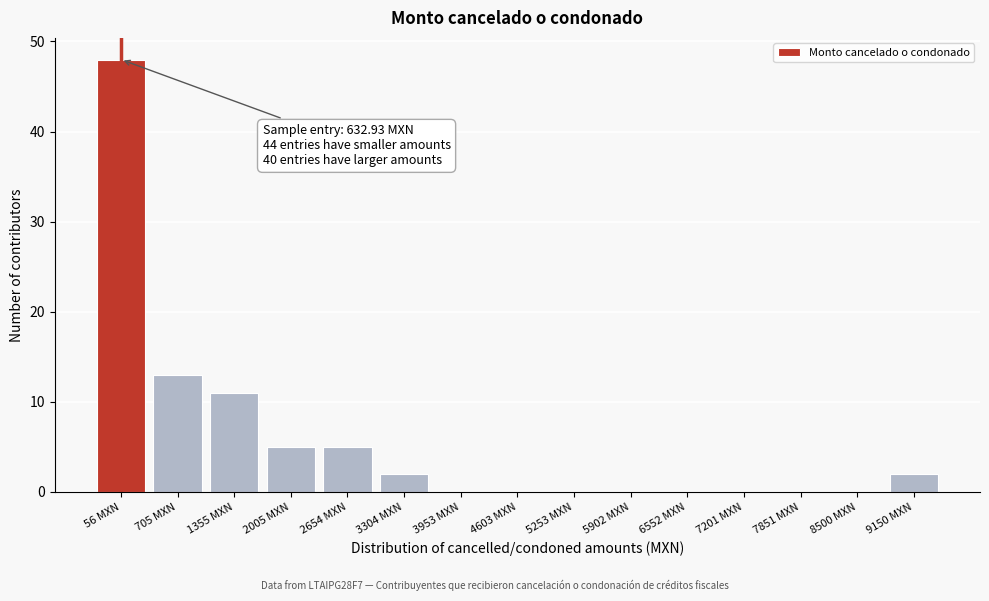

Reading left to right, list all the values displayed in this chart.

56 MXN=48	705 MXN=13	1355 MXN=11	2005 MXN=5	2654 MXN=5	3304 MXN=2	3953 MXN=0	4603 MXN=0	5253 MXN=0	5902 MXN=0	6552 MXN=0	7201 MXN=0	7851 MXN=0	8500 MXN=0	9150 MXN=2